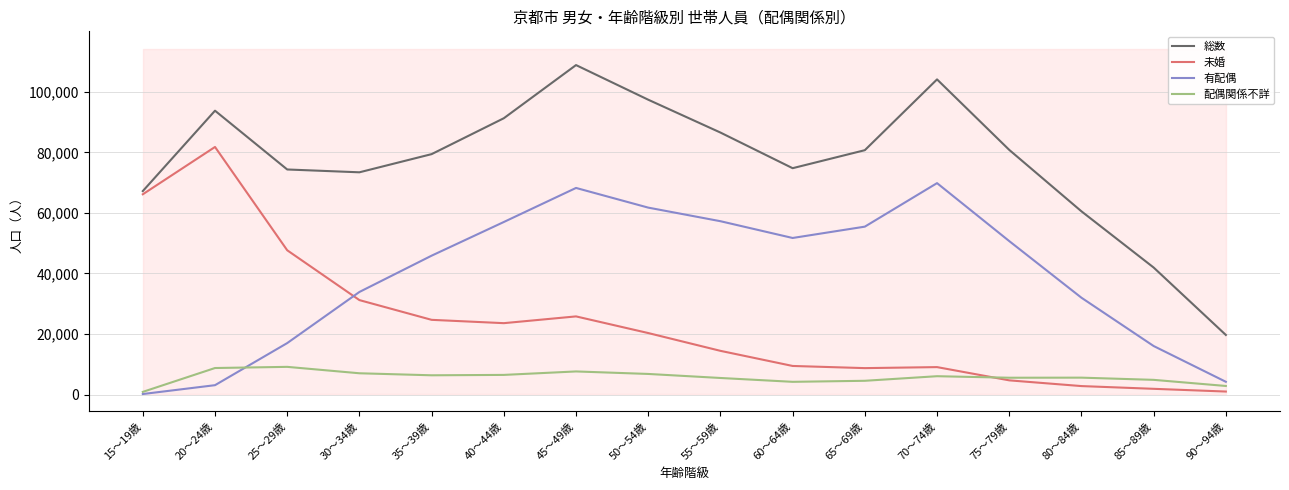

What are all the series names shown in the legend?

総数, 未婚, 有配偶, 配偶関係不詳